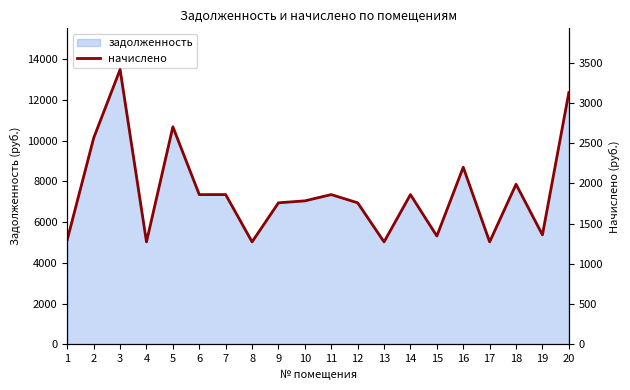

List the labels in order of value, smallest first.

4, 8, 13, 17, 1, 15, 19, 9, 12, 10, 6, 7, 11, 14, 18, 16, 2, 5, 20, 3